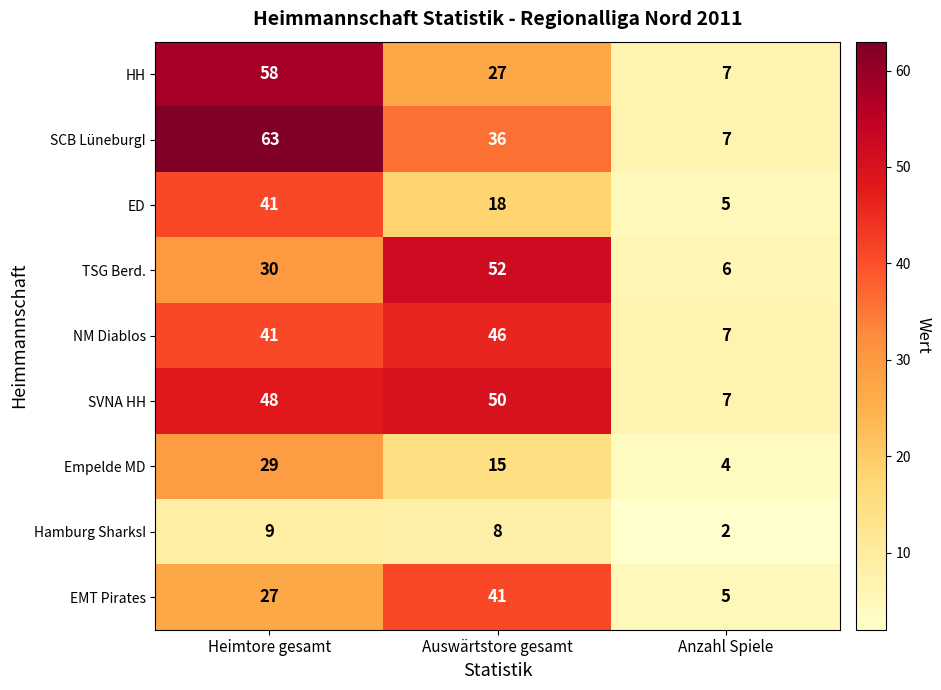

At which label is ED closest to 23?

Auswärtstore gesamt